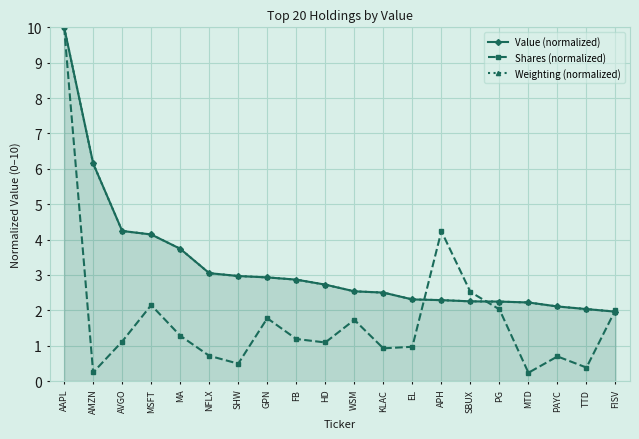

What is the minimum value for Shares (normalized)?

0.2